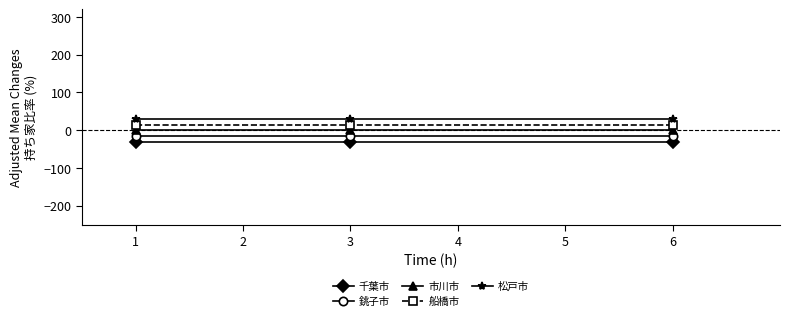

Is the value of 銚子市 at 6 greater than the value of 船橋市 at 6?

No